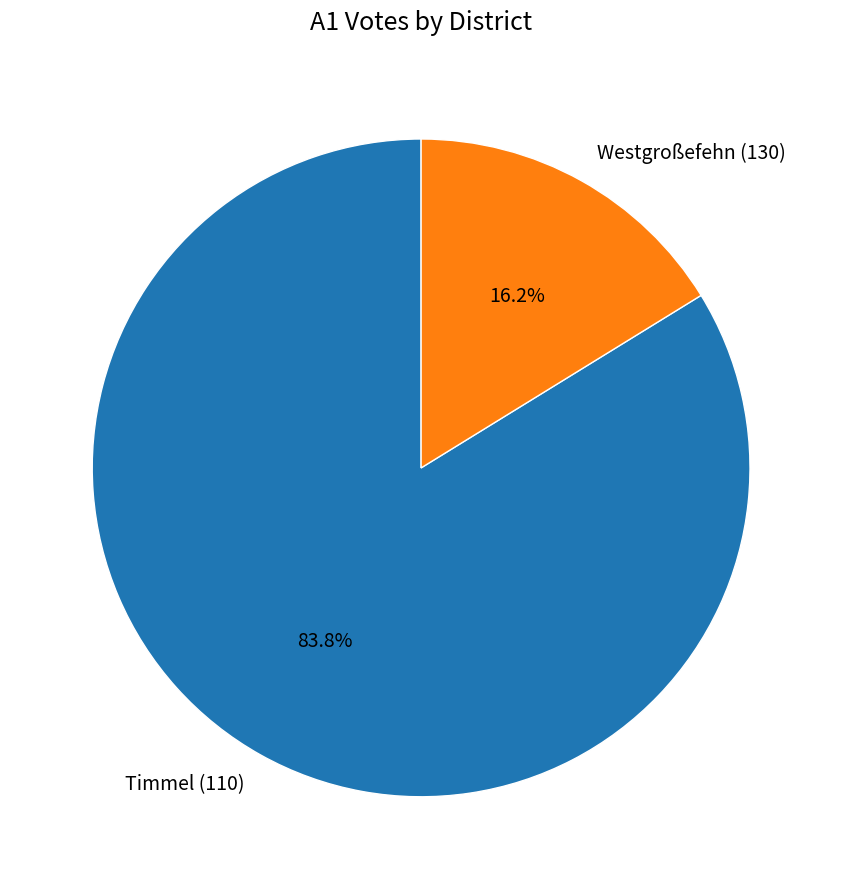

Approximately how many times larger is the value at Timmel (110) compared to Westgroßefehn (130)?

5.2